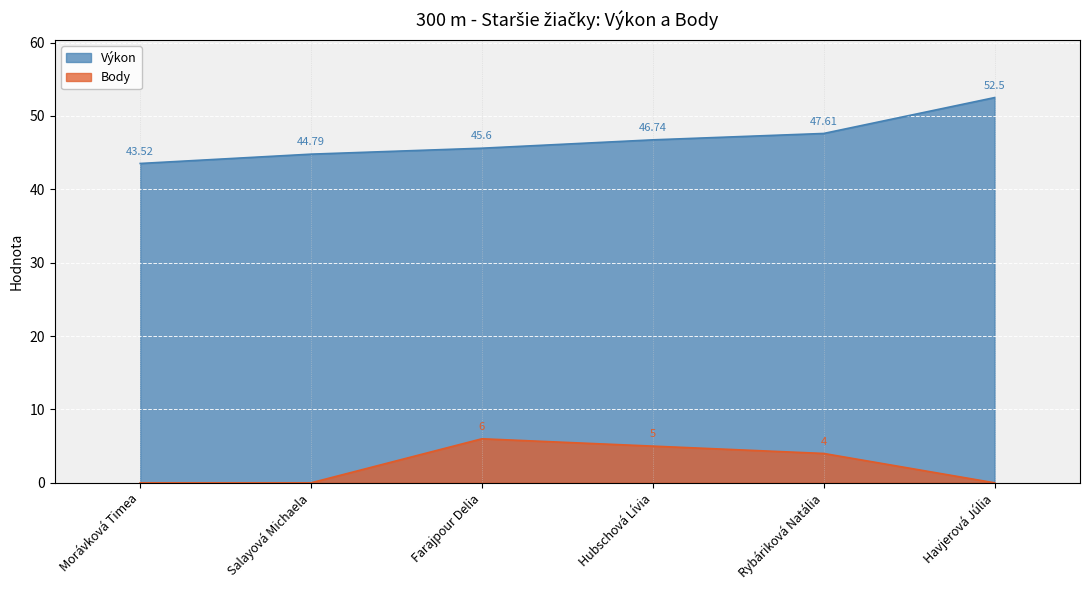

What position from the left is Salayová Michaela?

2